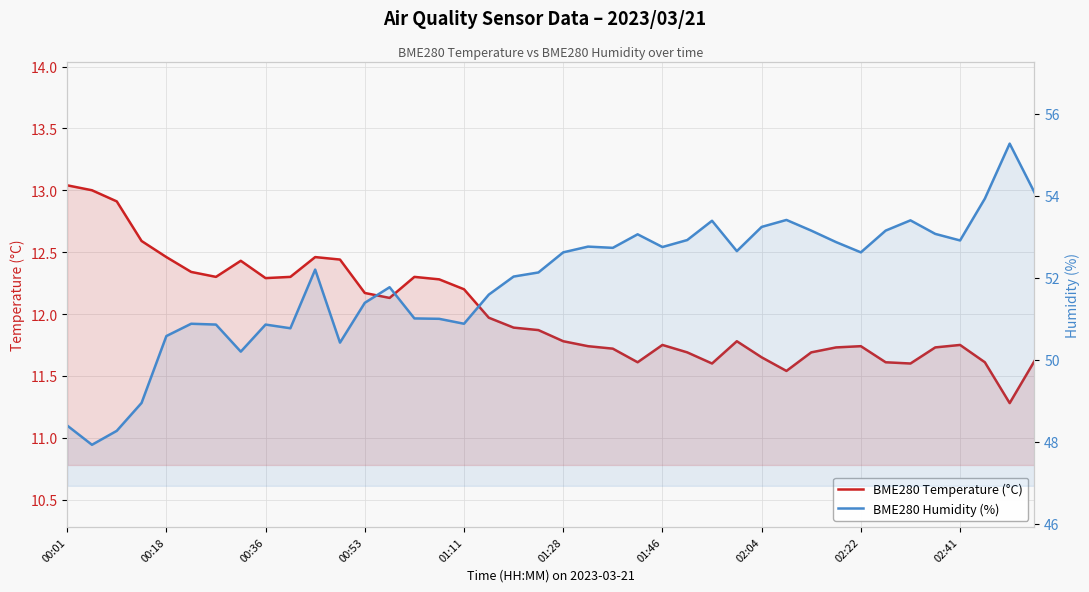

What is the difference between the second highest and minimum values in the BME280 Humidity (%) series?

6.1